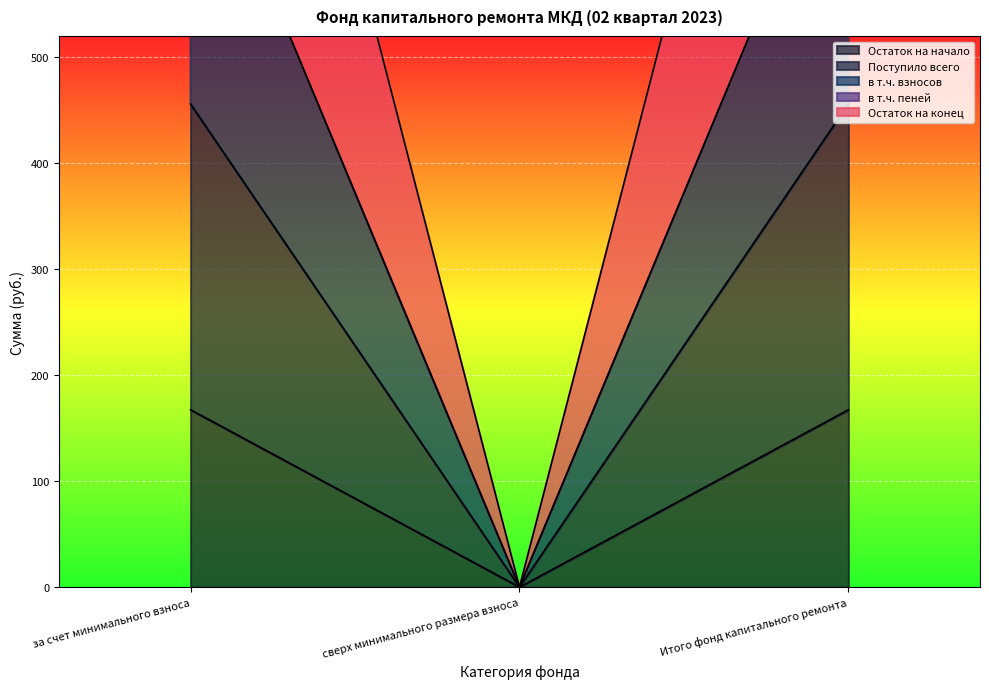

What is the label of the 3rd point from the left?

Итого фонд капитального ремонта